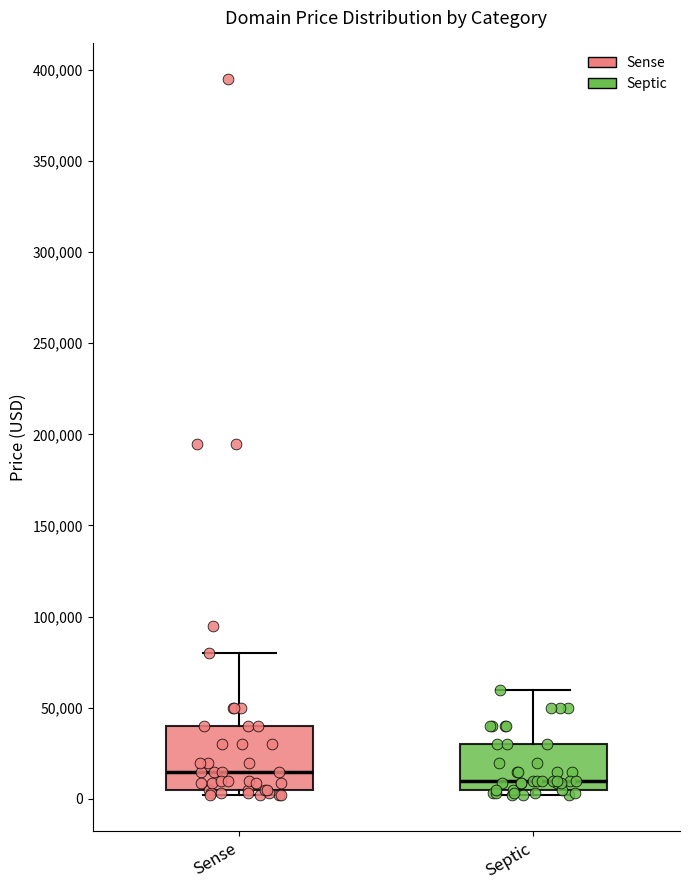

Which box has the lowest median line?

Septic